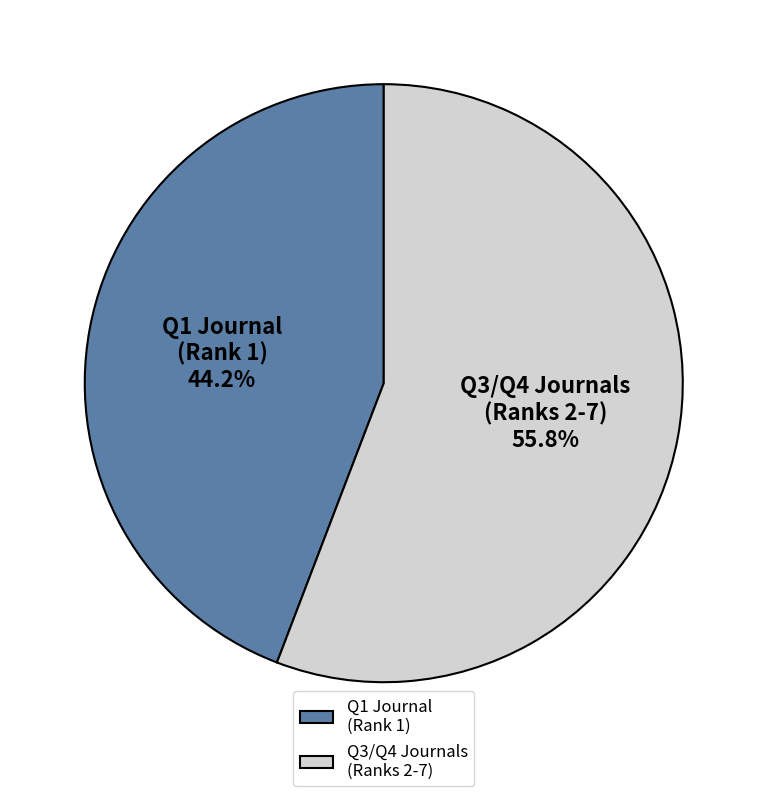

Is there a majority slice in this chart?

Yes